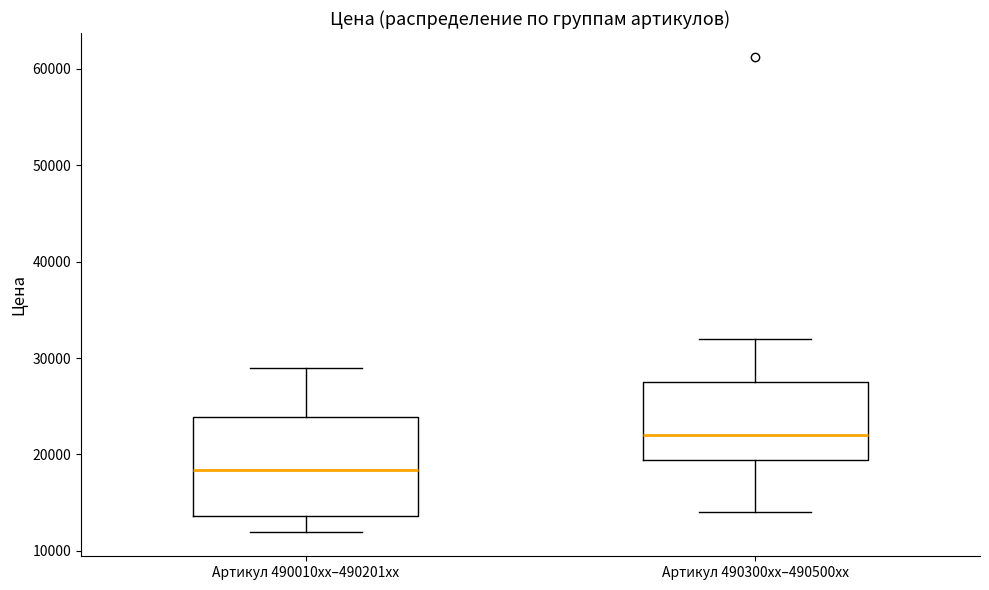

Reading left to right, read every box against the y-axis: the position of its median line, the range the box covers, and the ends of its whiskers. The values are not printed on the chart, so give them approximately, as read against the axis.

Артикул 490010xx–490201xx: median 18000, box 14000 to 24000, whiskers 12000 to 29000
Артикул 490300xx–490500xx: median 22000, box 19000 to 27000, whiskers 14000 to 32000